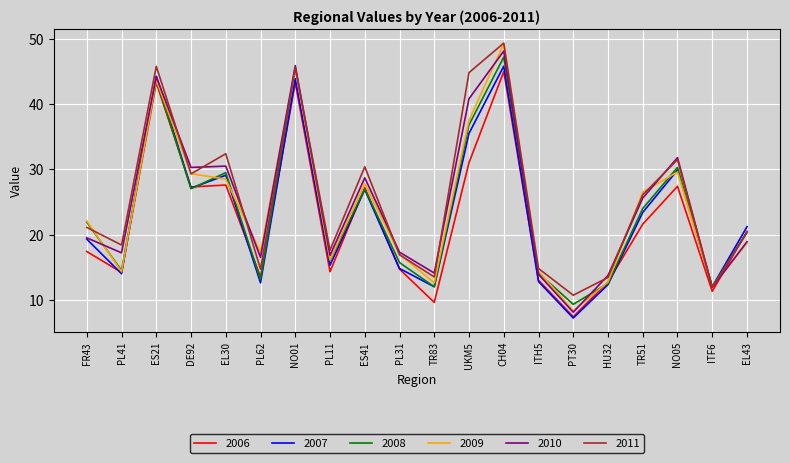

Read the 2011 value at TR51.

26.1